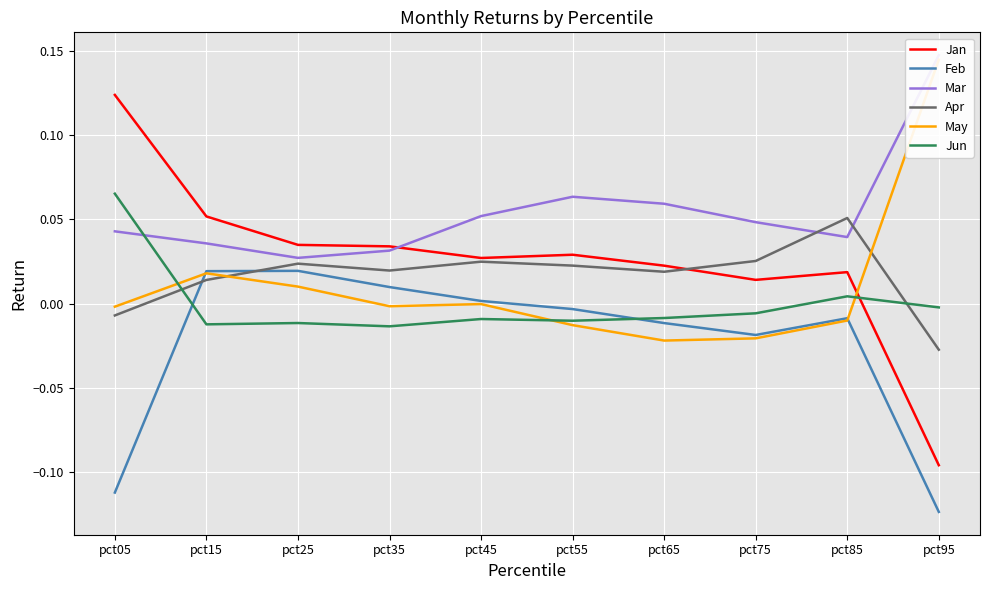

Which category has the highest value in the Mar series?

pct95